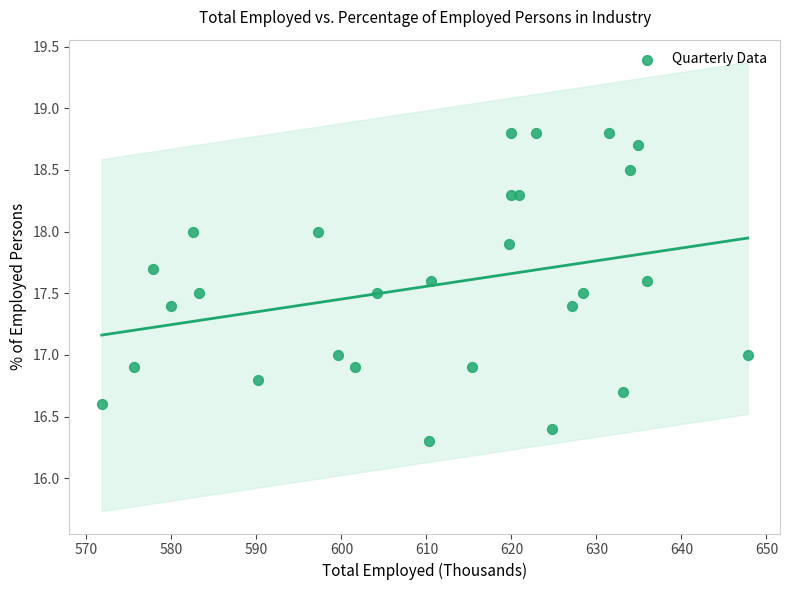

What is the range of X values (max minus min)?

76.0